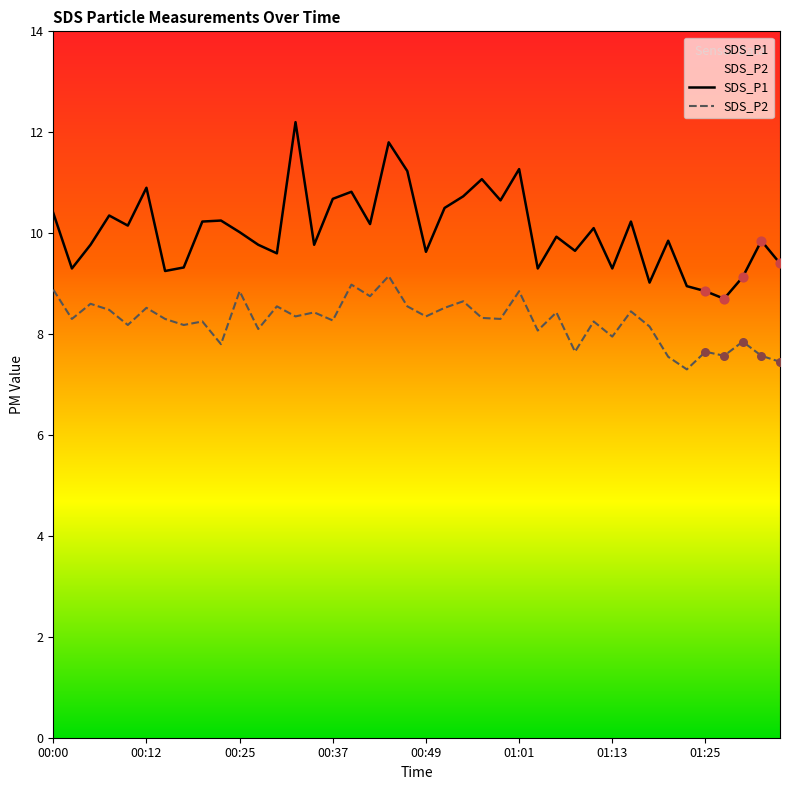

Which series contains the lowest Y value?

SDS_P2